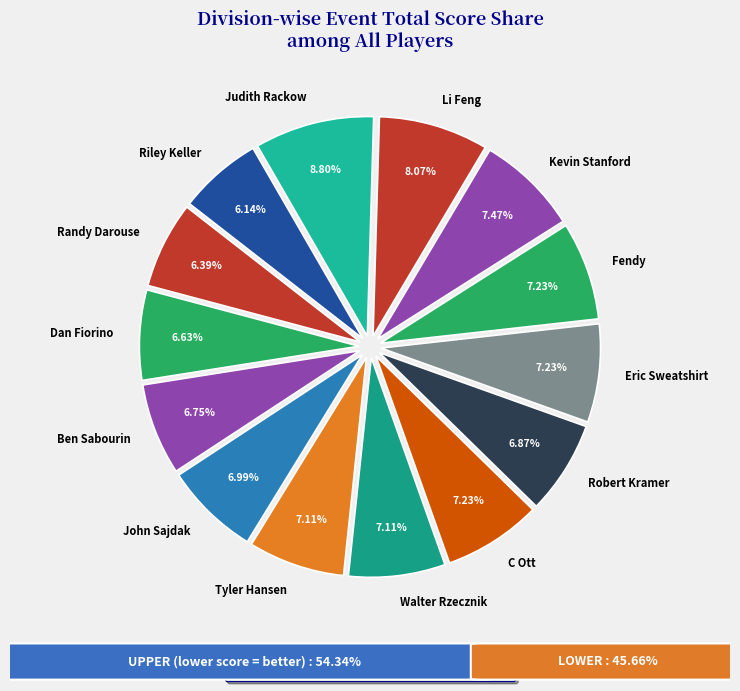

How much of the chart is everything except Kevin Stanford?

92.5%